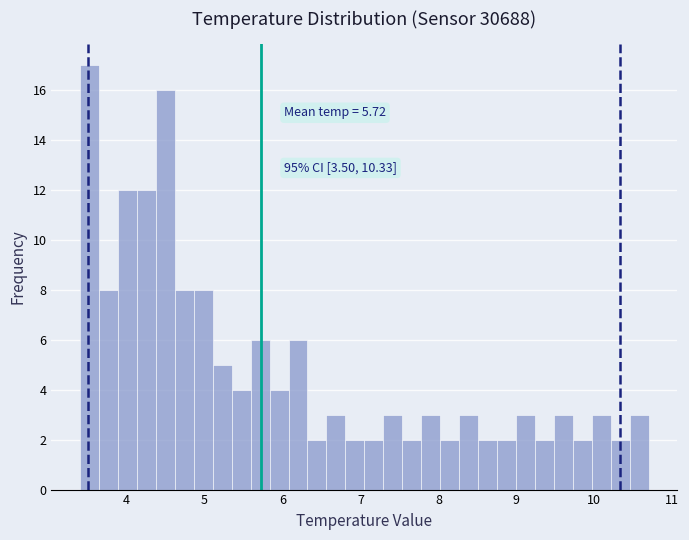

Around what value on the x-axis is the tallest bar? Give the approximate position of its centre, as read against the axis.

3.5